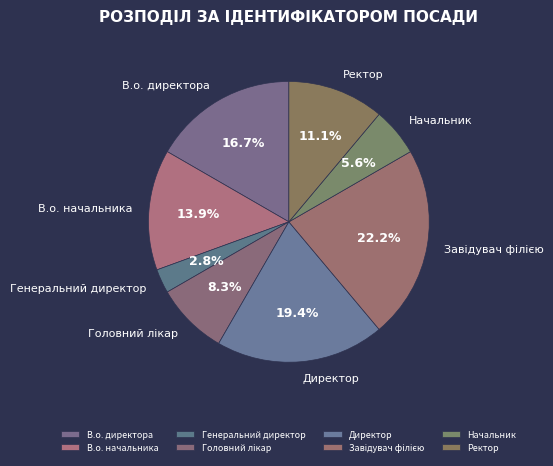

To the nearest percent, what portion does В.о. начальника represent?

14%